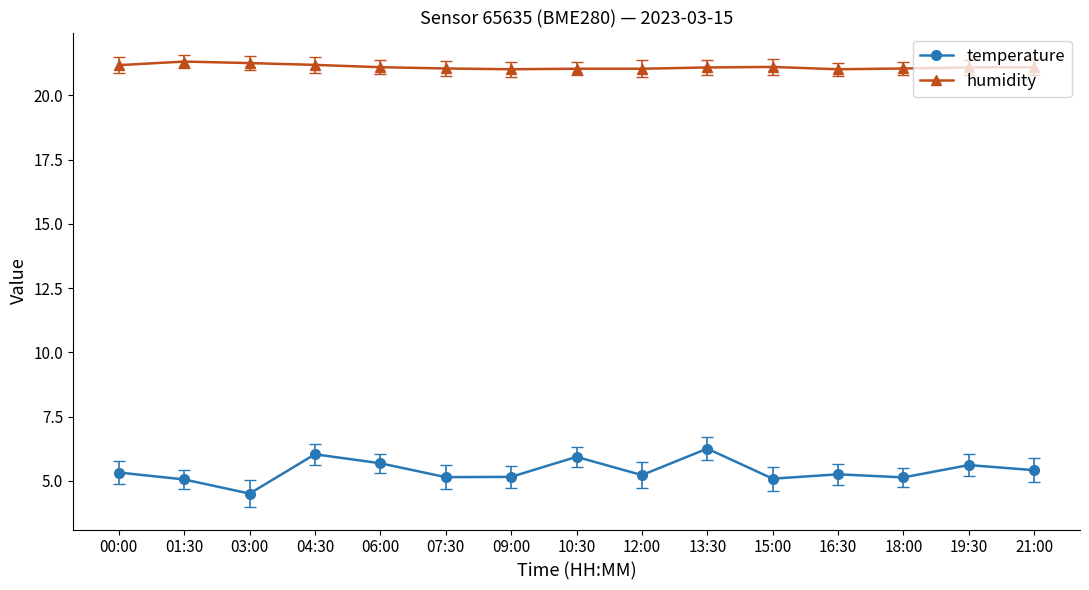

True or false: humidity and temperature intersect in this chart.

False